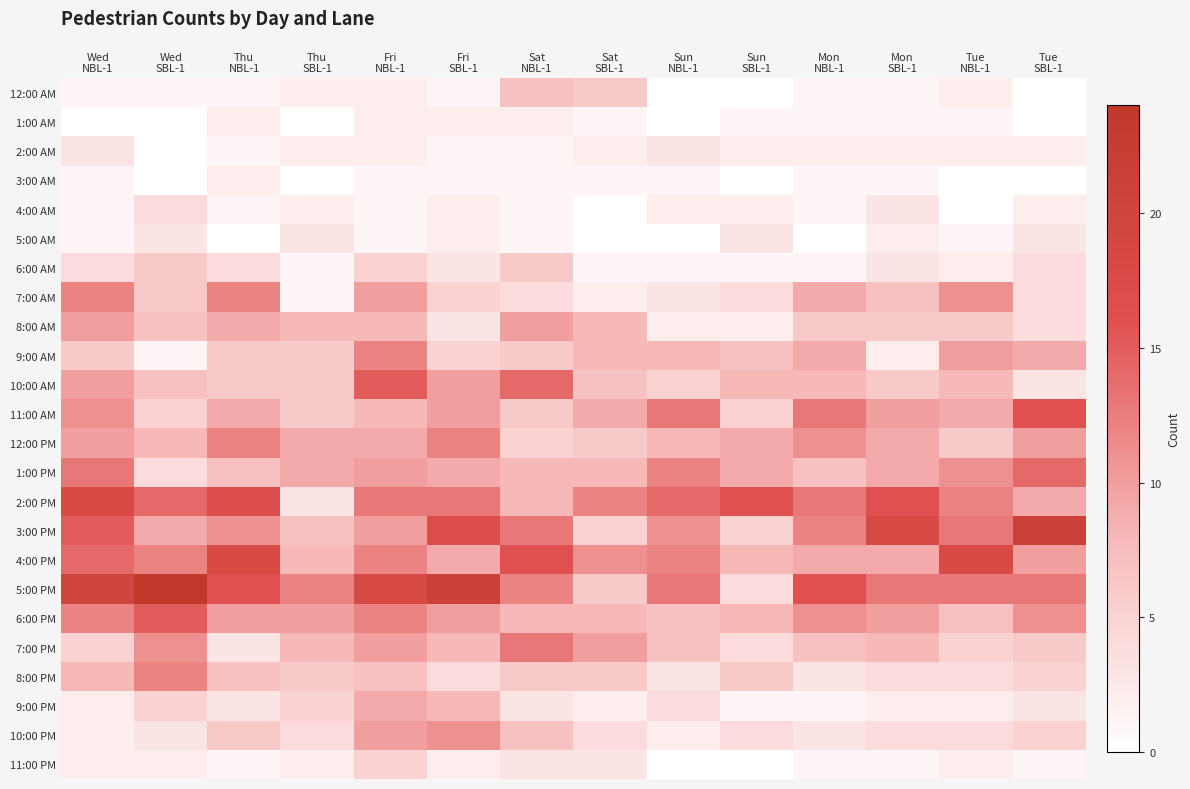

Rank the series at Thu SBL-1 from highest to lowest value.

5:00 PM, 6:00 PM, 12:00 PM, 1:00 PM, 8:00 AM, 4:00 PM, 7:00 PM, 3:00 PM, 9:00 AM, 10:00 AM, 11:00 AM, 8:00 PM, 9:00 PM, 10:00 PM, 5:00 AM, 2:00 PM, 12:00 AM, 2:00 AM, 4:00 AM, 11:00 PM, 6:00 AM, 7:00 AM, 1:00 AM, 3:00 AM